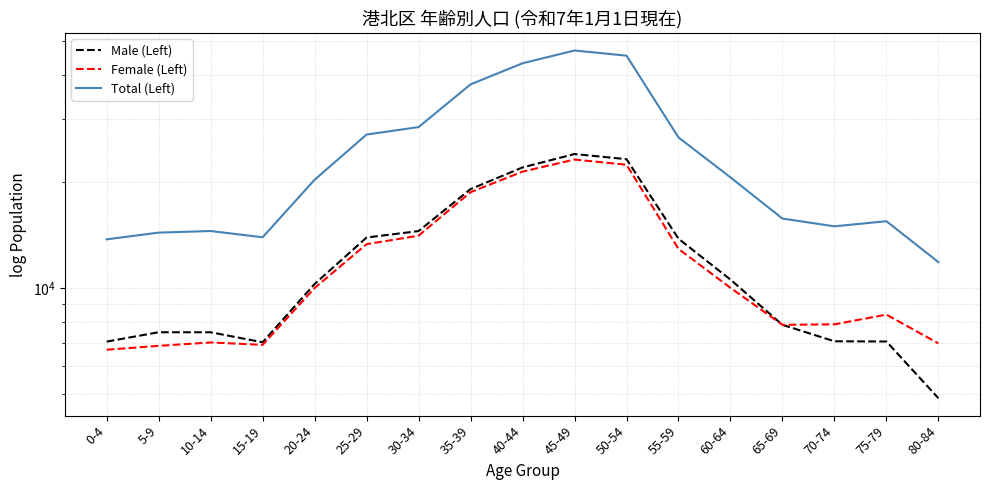

What is the label of the 7th point from the left?

30-34